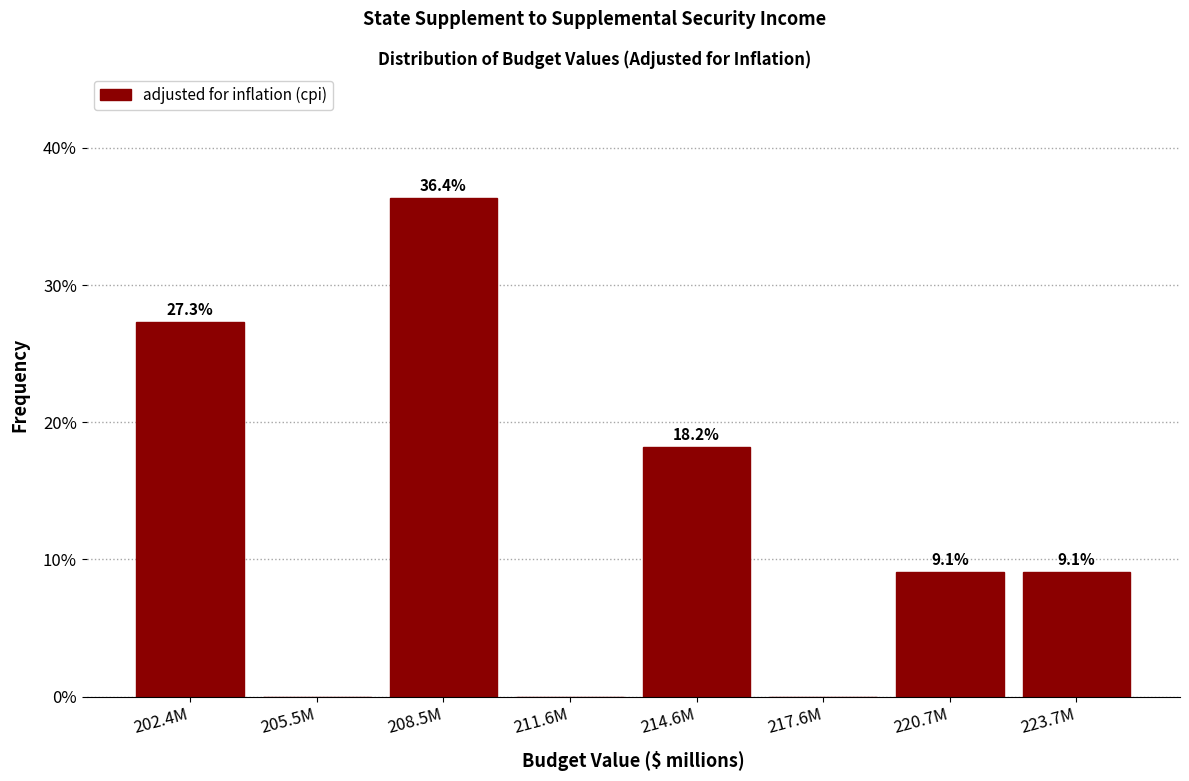

Reading left to right, list all the values displayed in this chart.

202.4M=27.3	205.5M=0.0	208.5M=36.4	211.6M=0.0	214.6M=18.2	217.6M=0.0	220.7M=9.1	223.7M=9.1